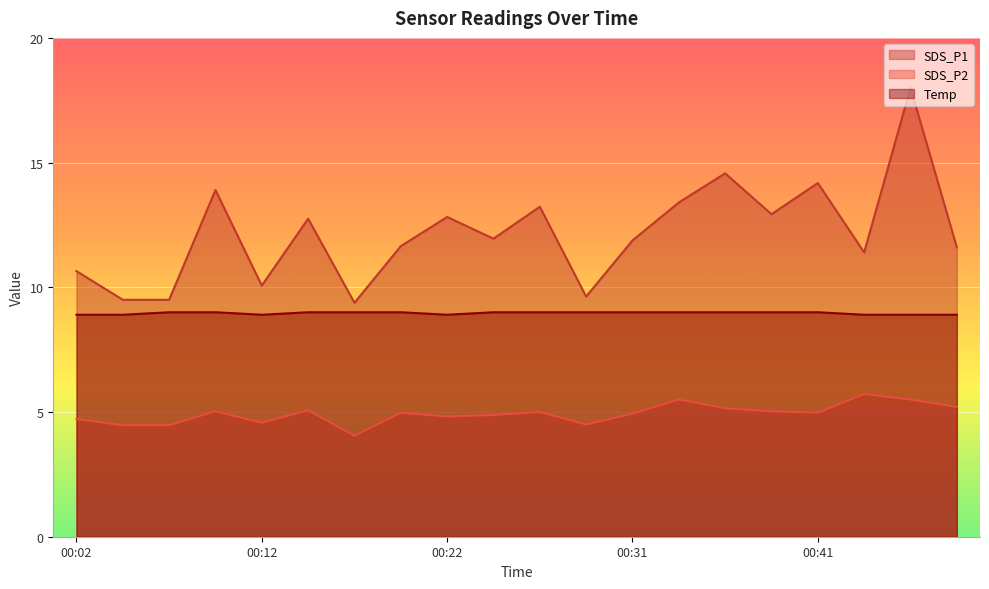

What is the difference between the SDS_P1 values at 00:48 and 00:26?

1.6